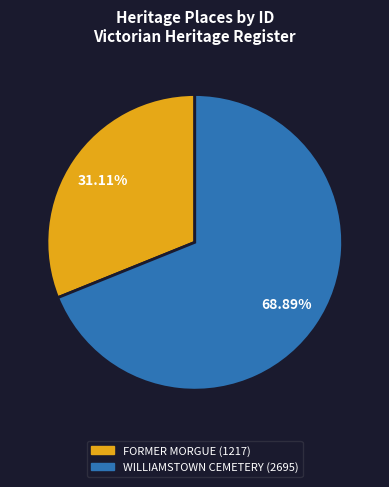

Which category has the smallest portion of the pie?

FORMER MORGUE